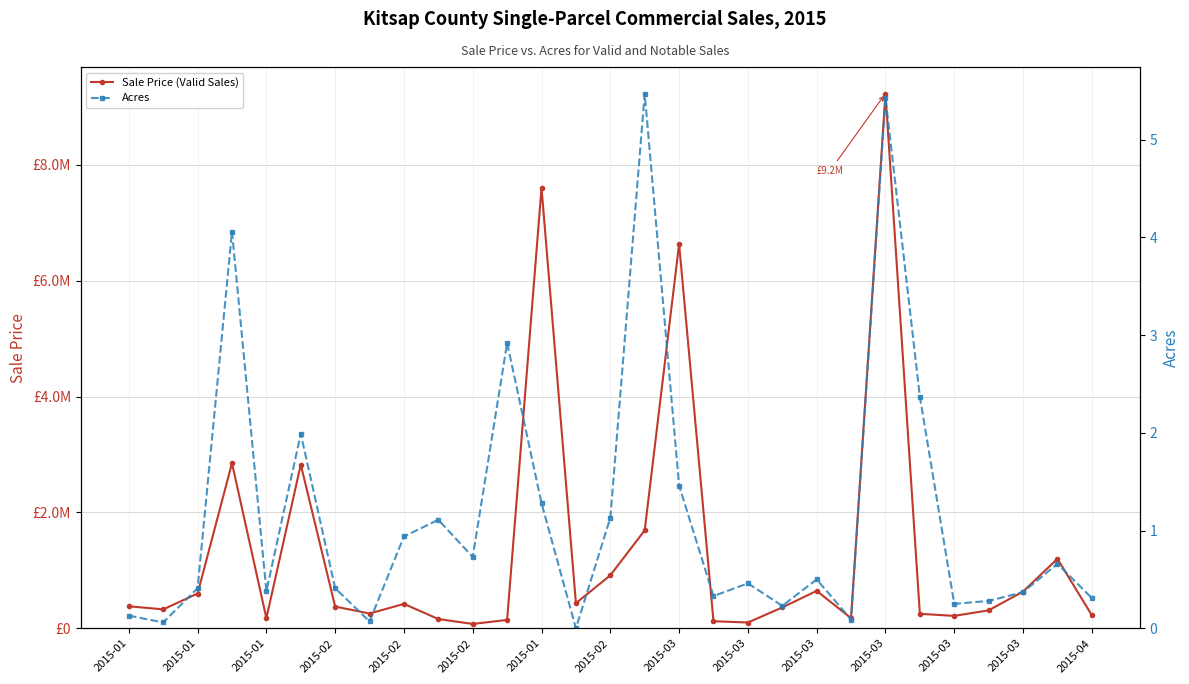

At which label does Acres reach its minimum?

2015-03